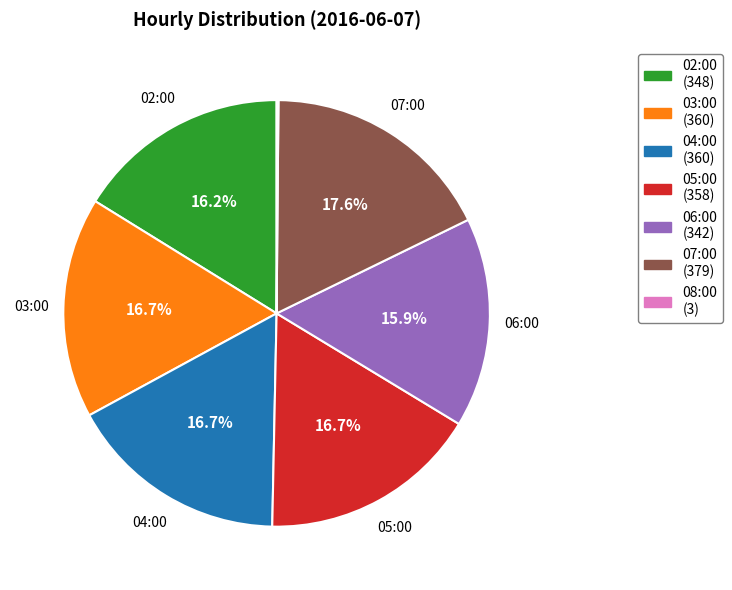

To the nearest percent, what percentage of the pie is 03:00?

17%